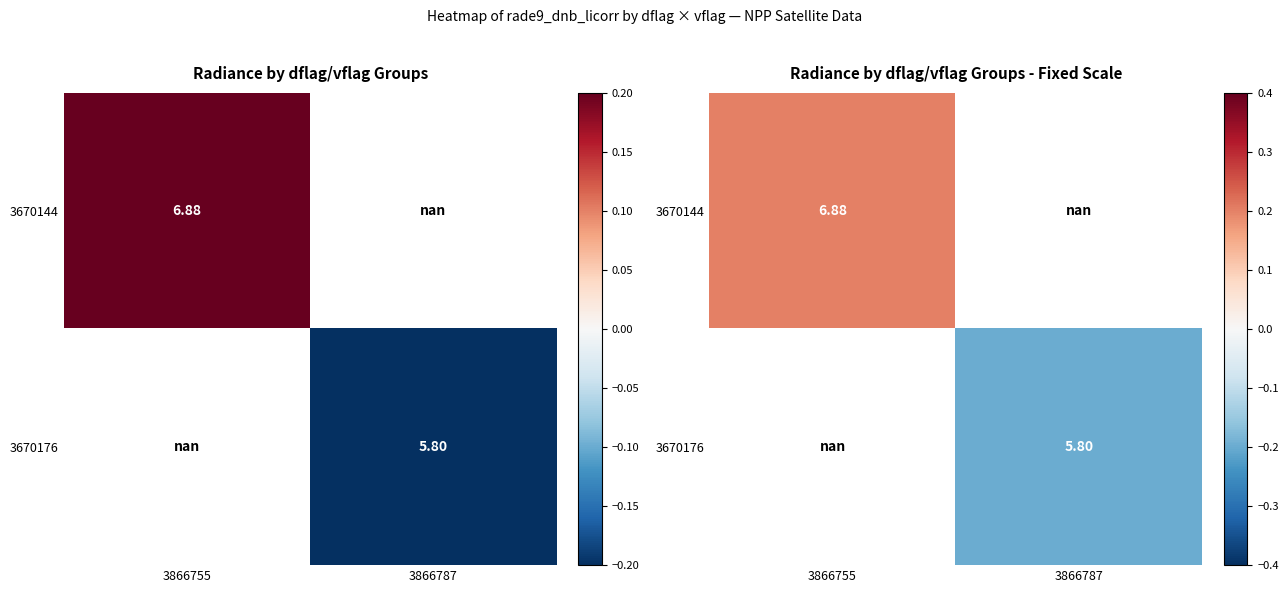

Which series has the largest range (max minus min)?

3670144